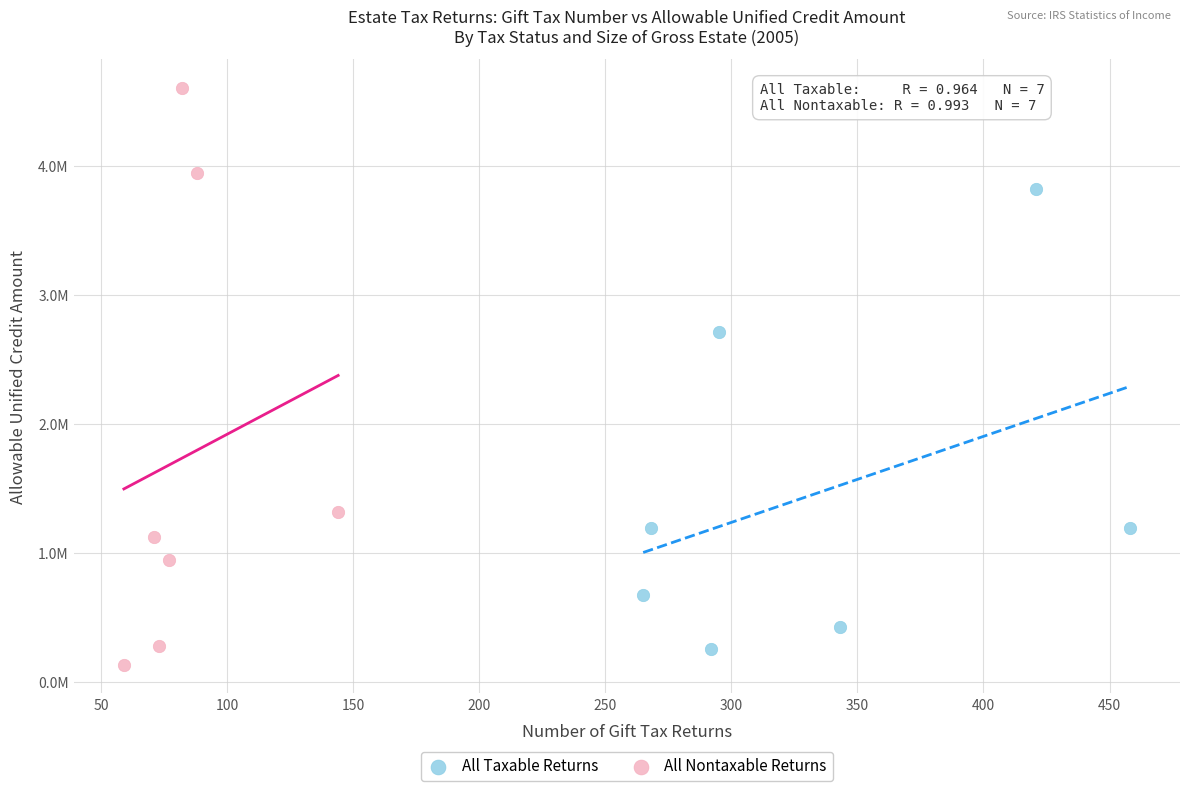

Which series contains the highest Y value?

All Nontaxable Returns